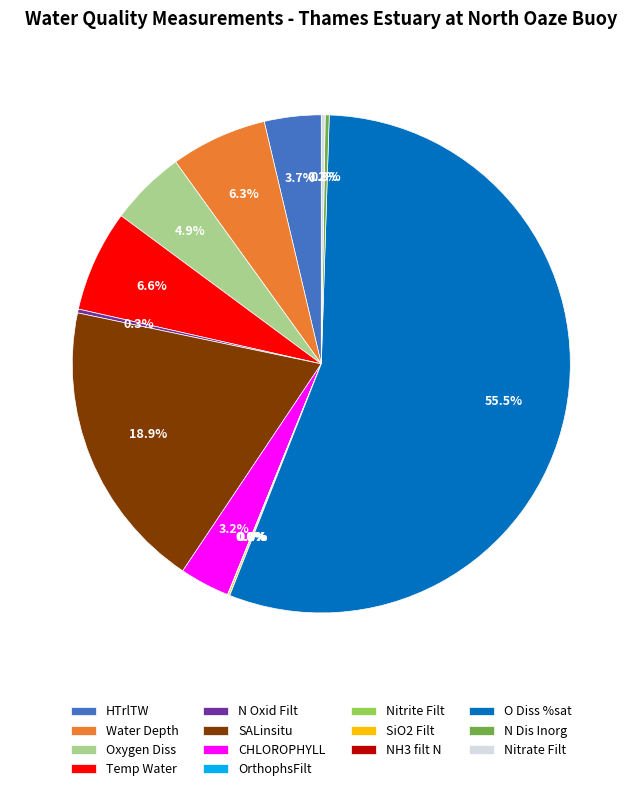

Between CHLOROPHYLL and Water Depth, which is larger?

Water Depth